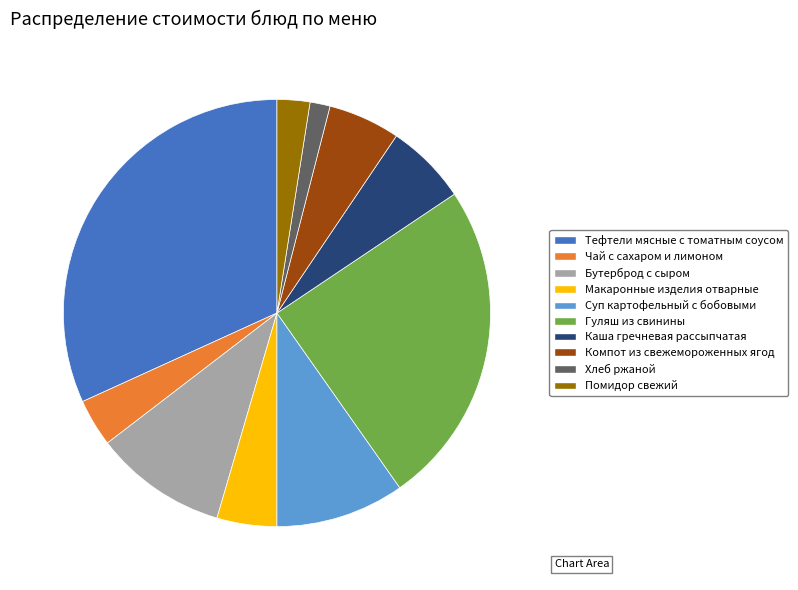

How many slices are in this pie chart?

10